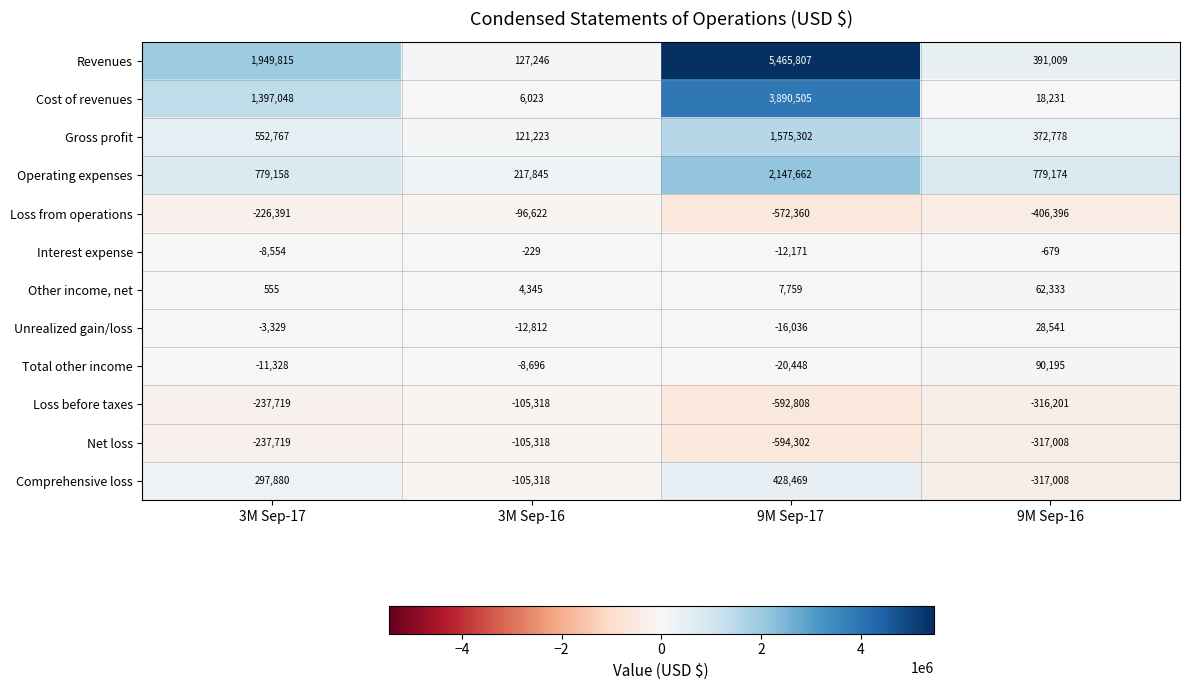

What is the smallest value displayed?

-594302